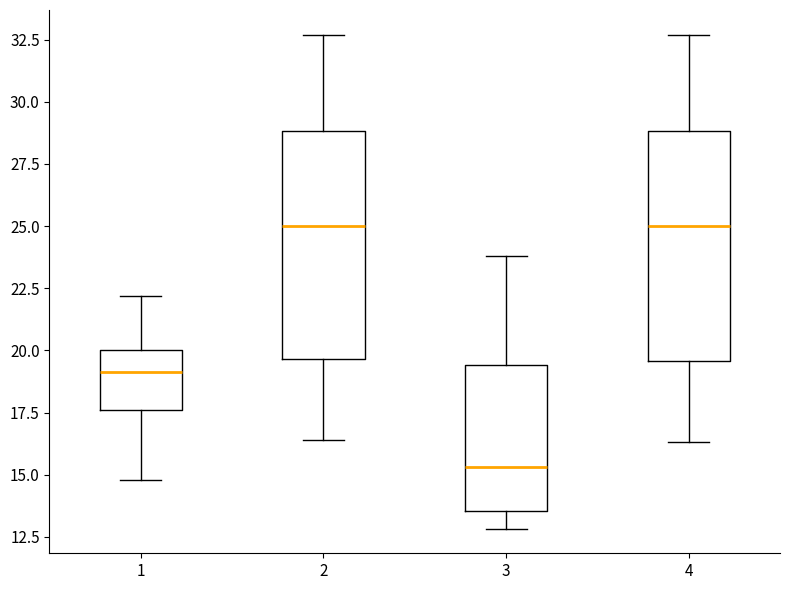

Which box has the lowest median line?

3